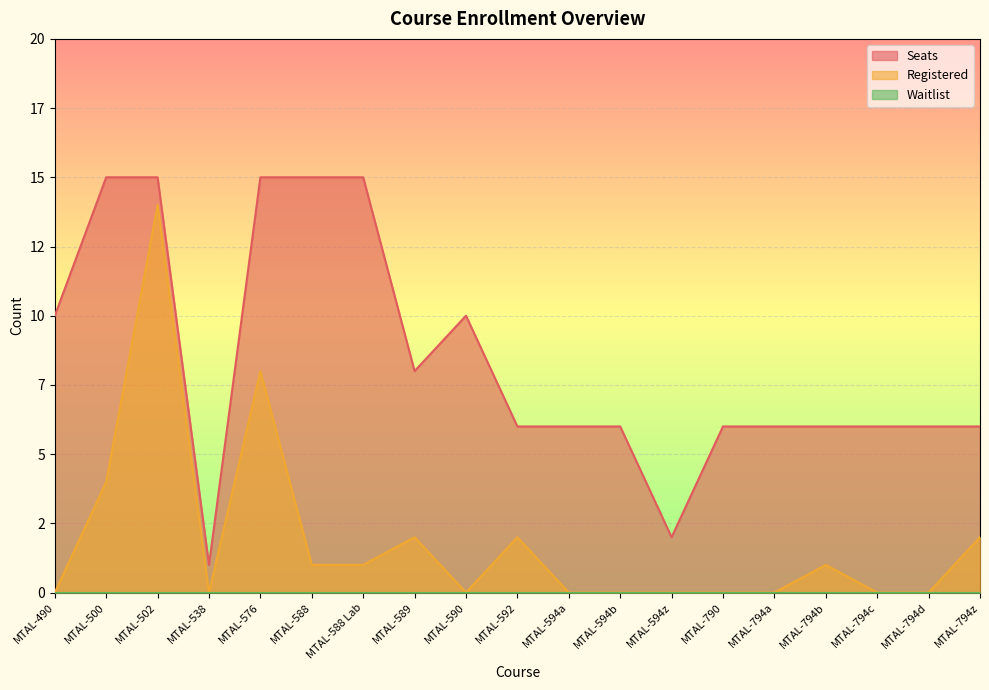

Does the chart display data point markers on the line(s)?

No